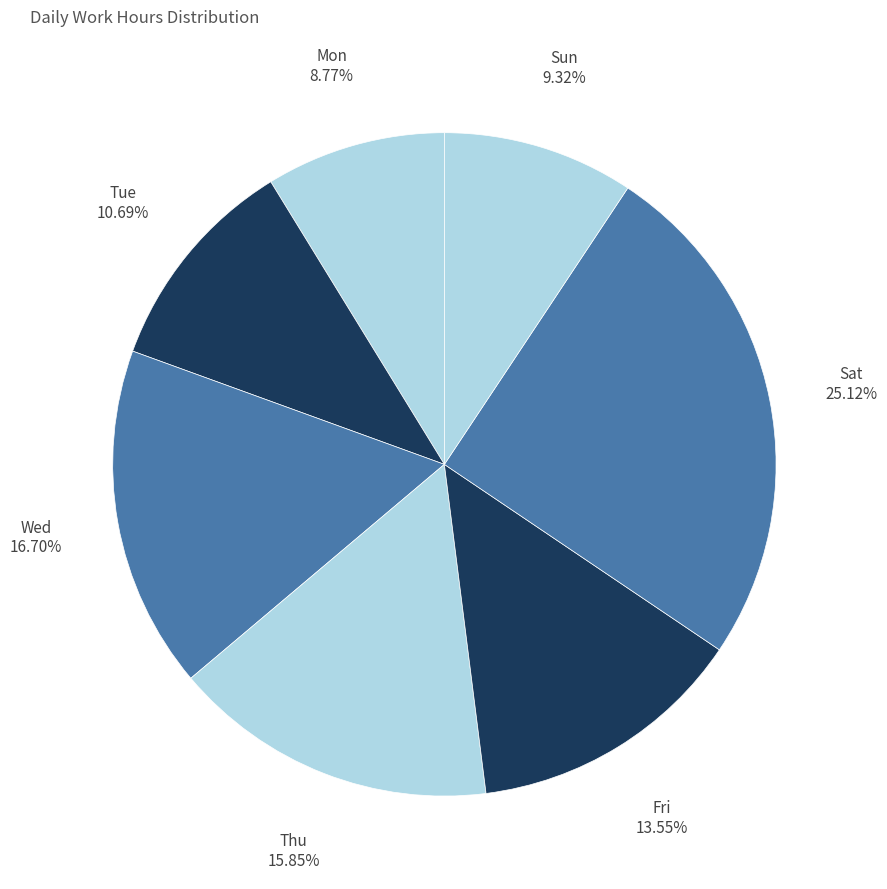

To the nearest percent, what portion does Thu represent?

16%